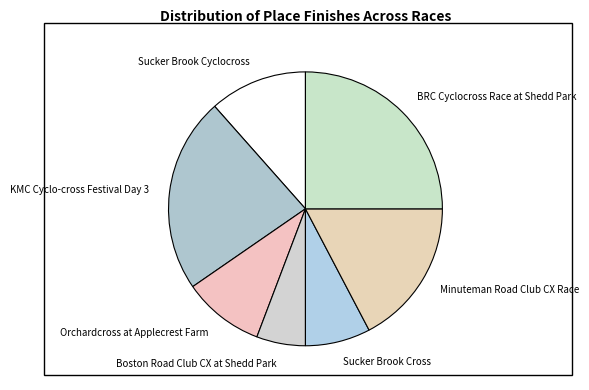

Which category has the smallest portion of the pie?

Boston Road Club CX at Shedd Park